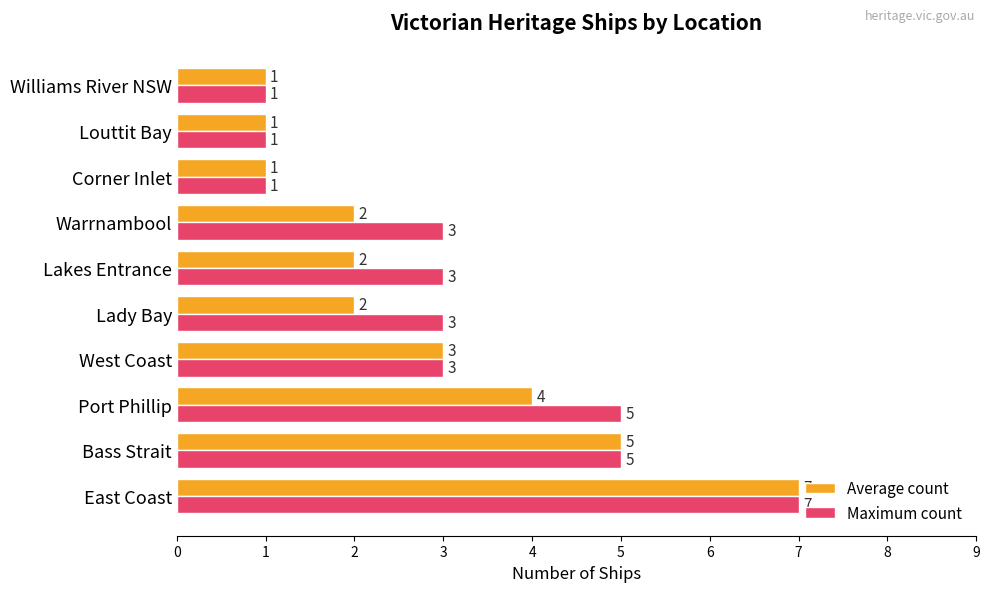

At which category is the sum across all series the highest?

East Coast